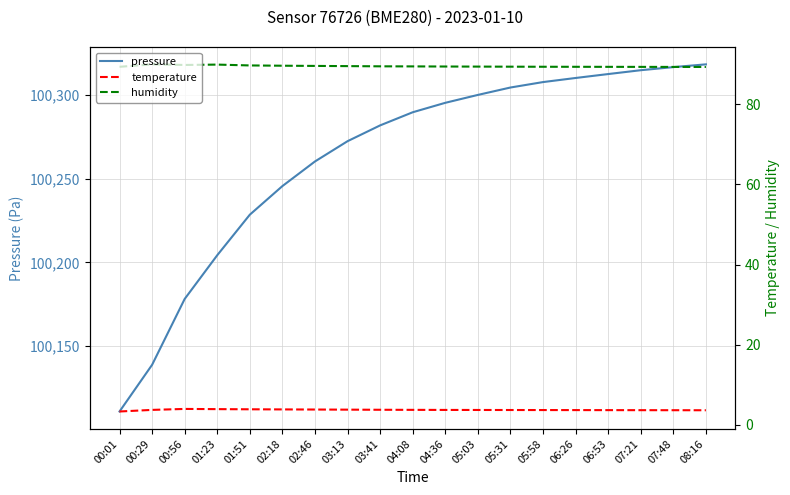

What is the average value of the humidity series?

89.5